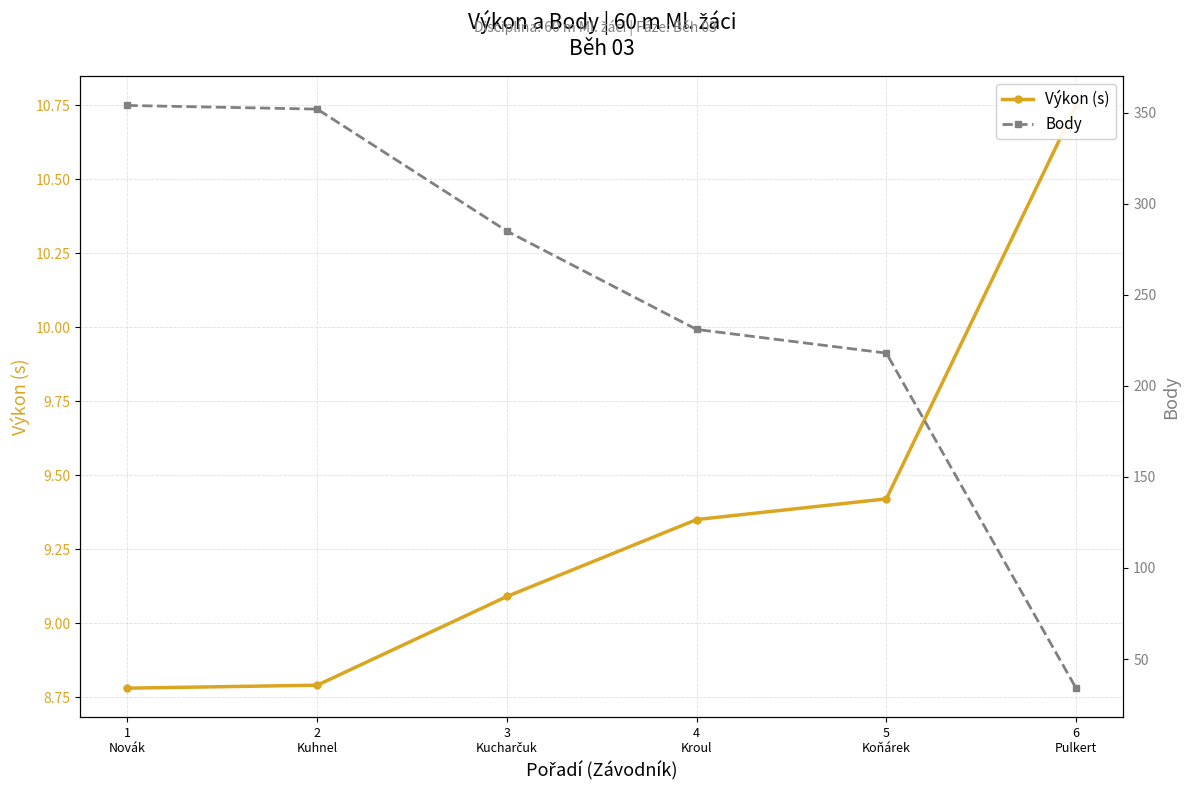

The value of Výkon (s) at 6
Pulkert is 10.8. True or false?

True